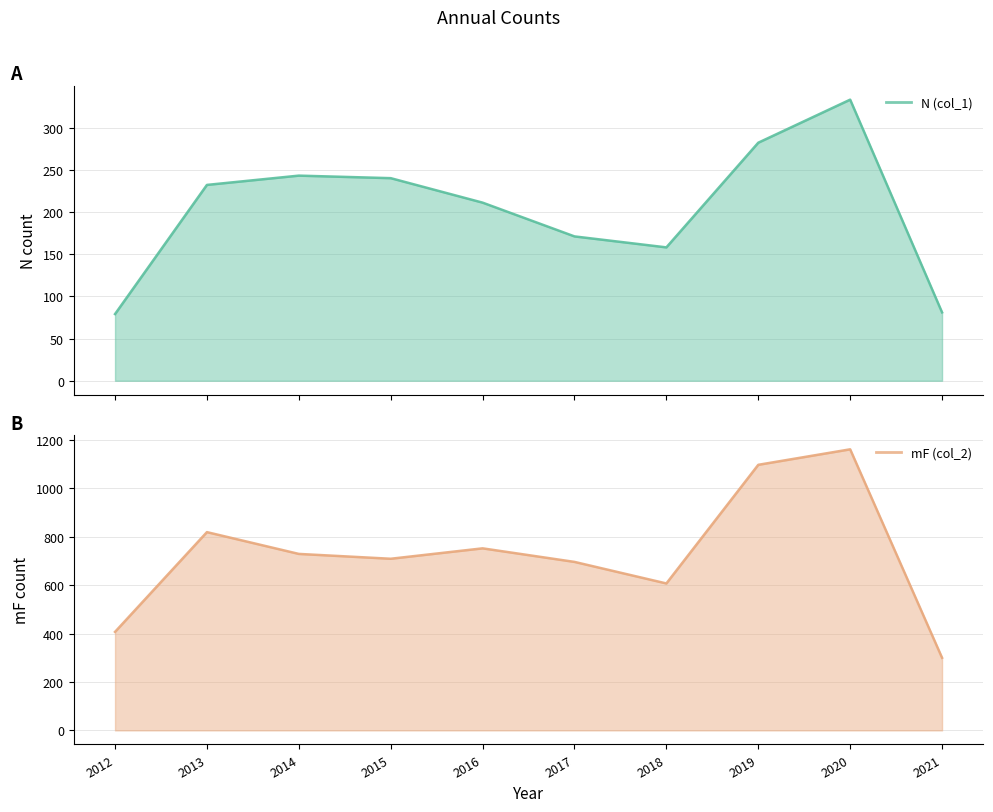

What is the sum of the mF (col_2)_line values at 2021 and 2017?

996